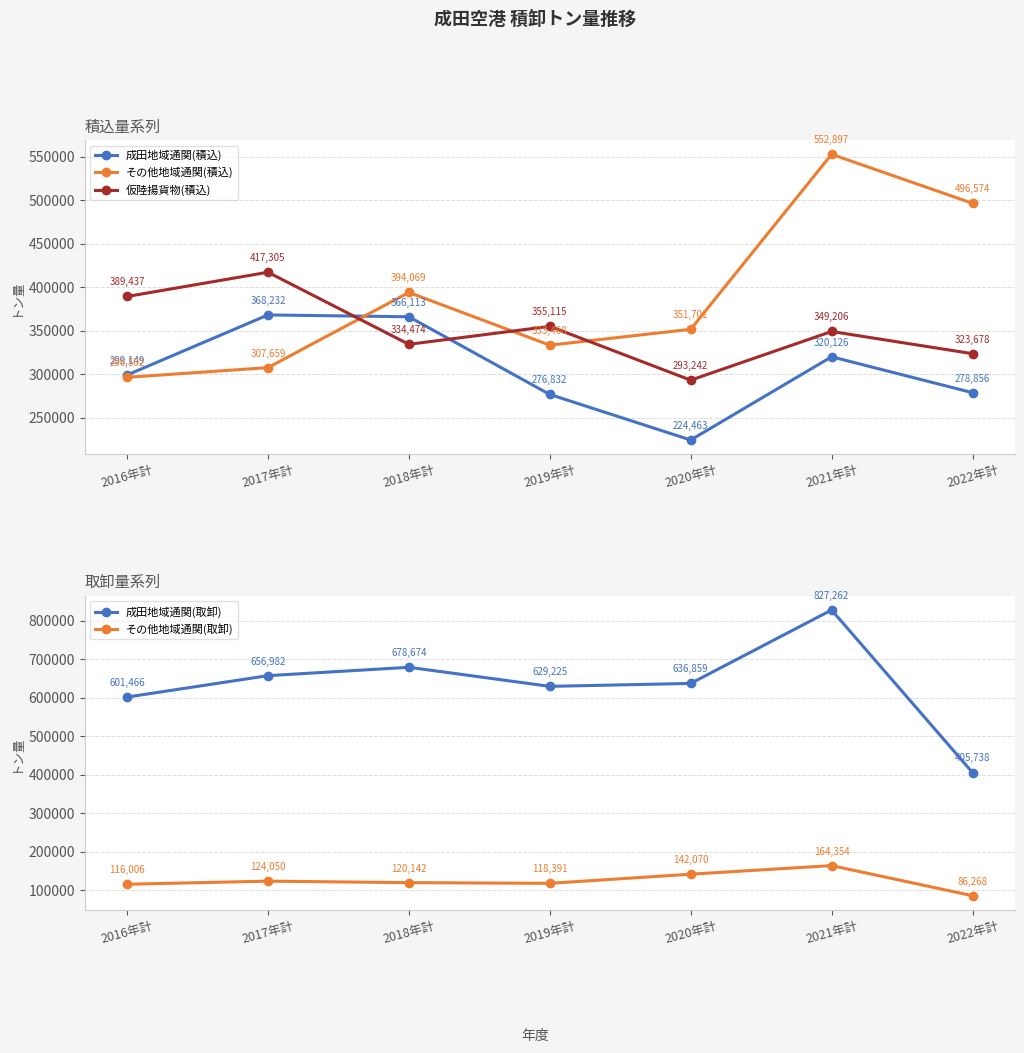

At which label does その他地域通関(積込) reach its peak?

2021年計